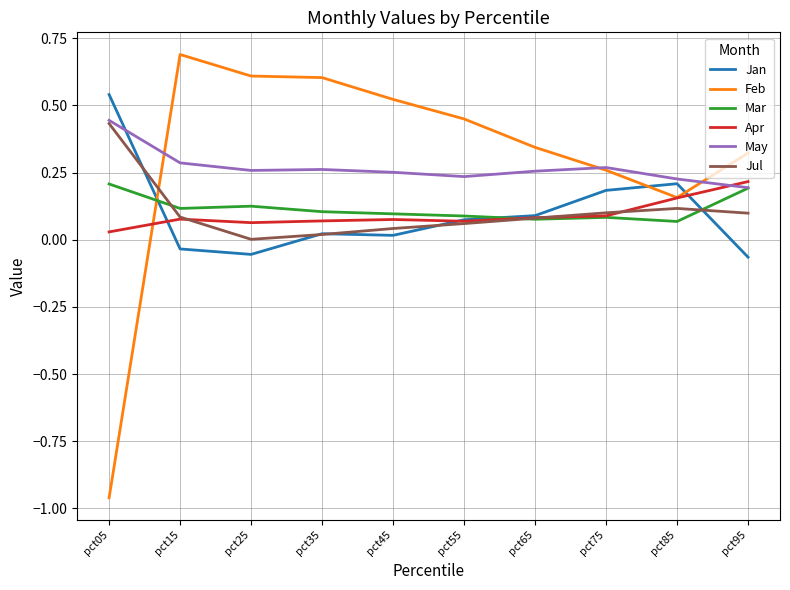

The value of May at pct75 is 0.3. True or false?

True